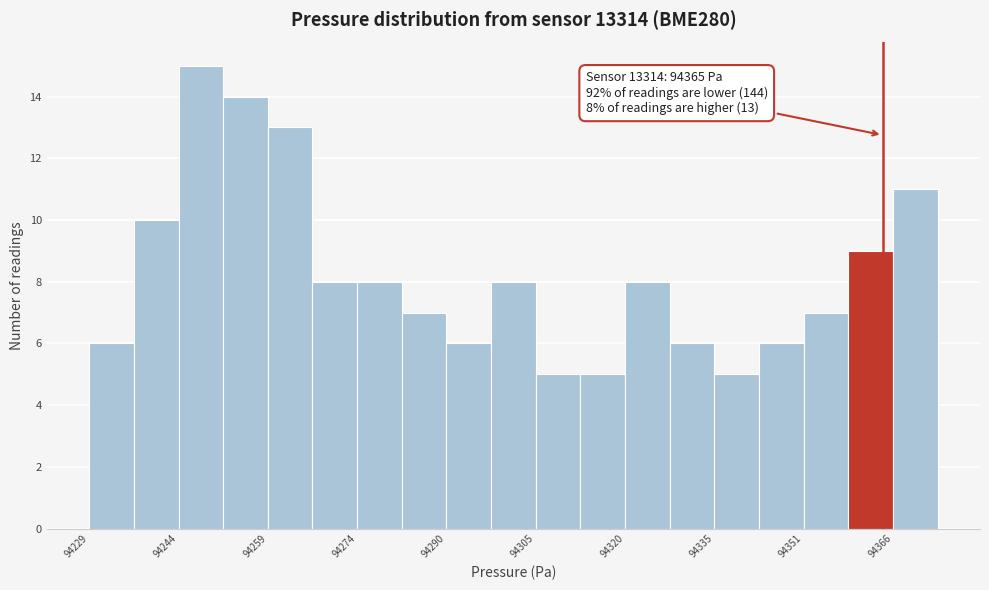

Read against the x-axis, roughly where is the centre of the tallest bar?

94248